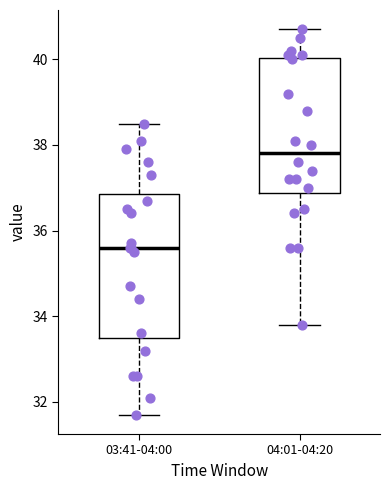

Reading left to right, read every box against the y-axis: the position of its median line, the range the box covers, and the ends of its whiskers. The values are not printed on the chart, so give them approximately, as read against the axis.

03:41-04:00: median 35.6, box 33.6 to 36.8, whiskers 31.8 to 38.6
04:01-04:20: median 37.8, box 36.8 to 40.0, whiskers 33.8 to 40.8